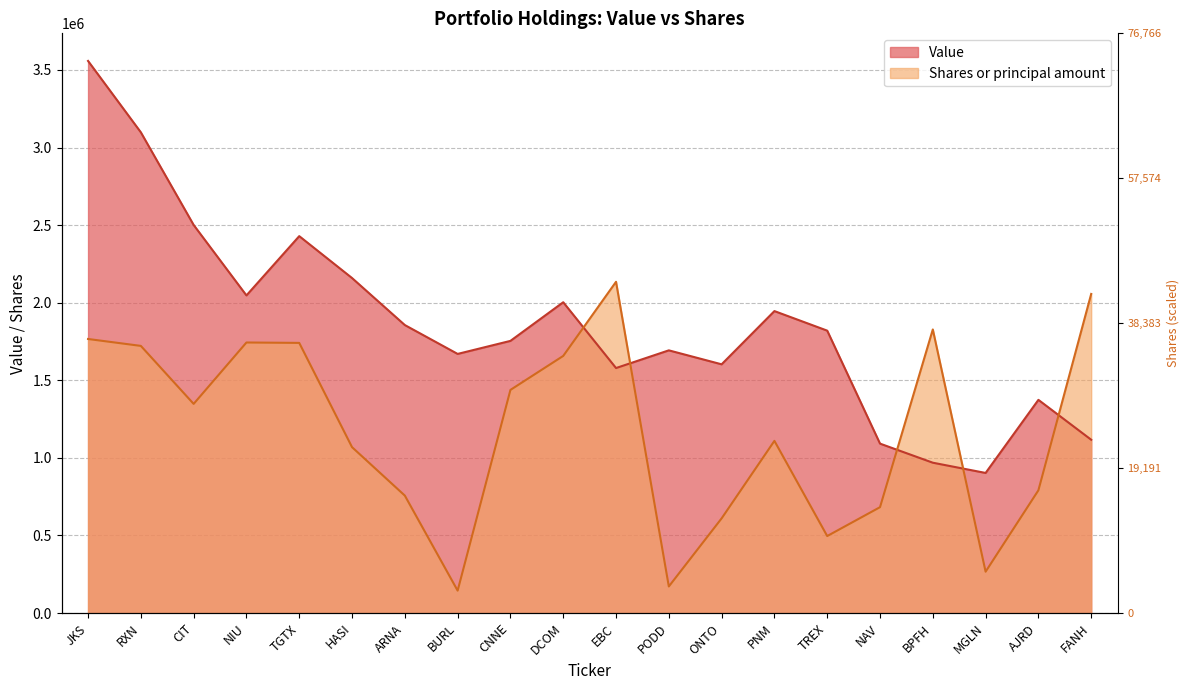

Which series has the largest total across all categories?

Value